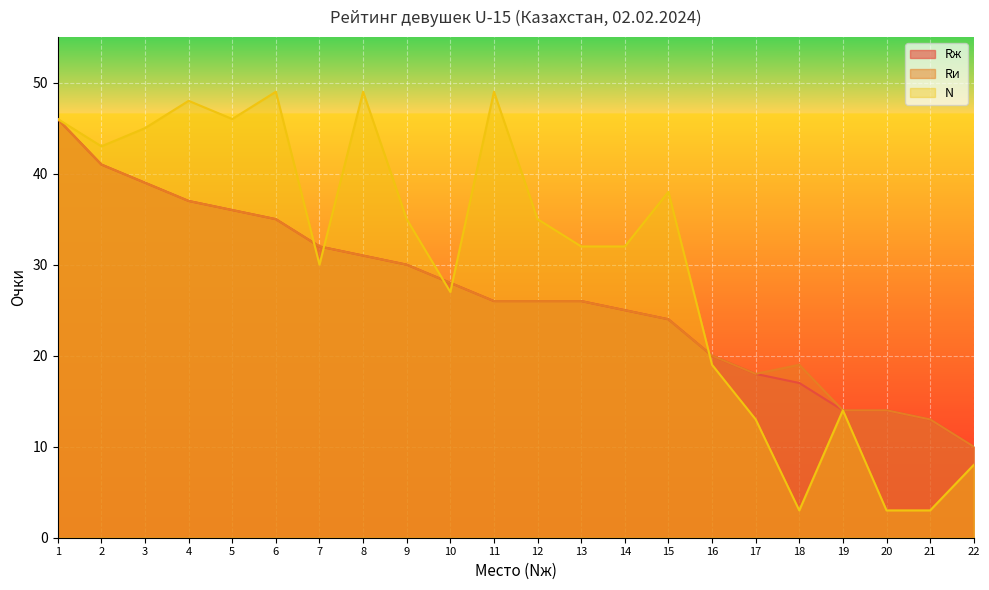

At which category is the sum across all series the highest?

1